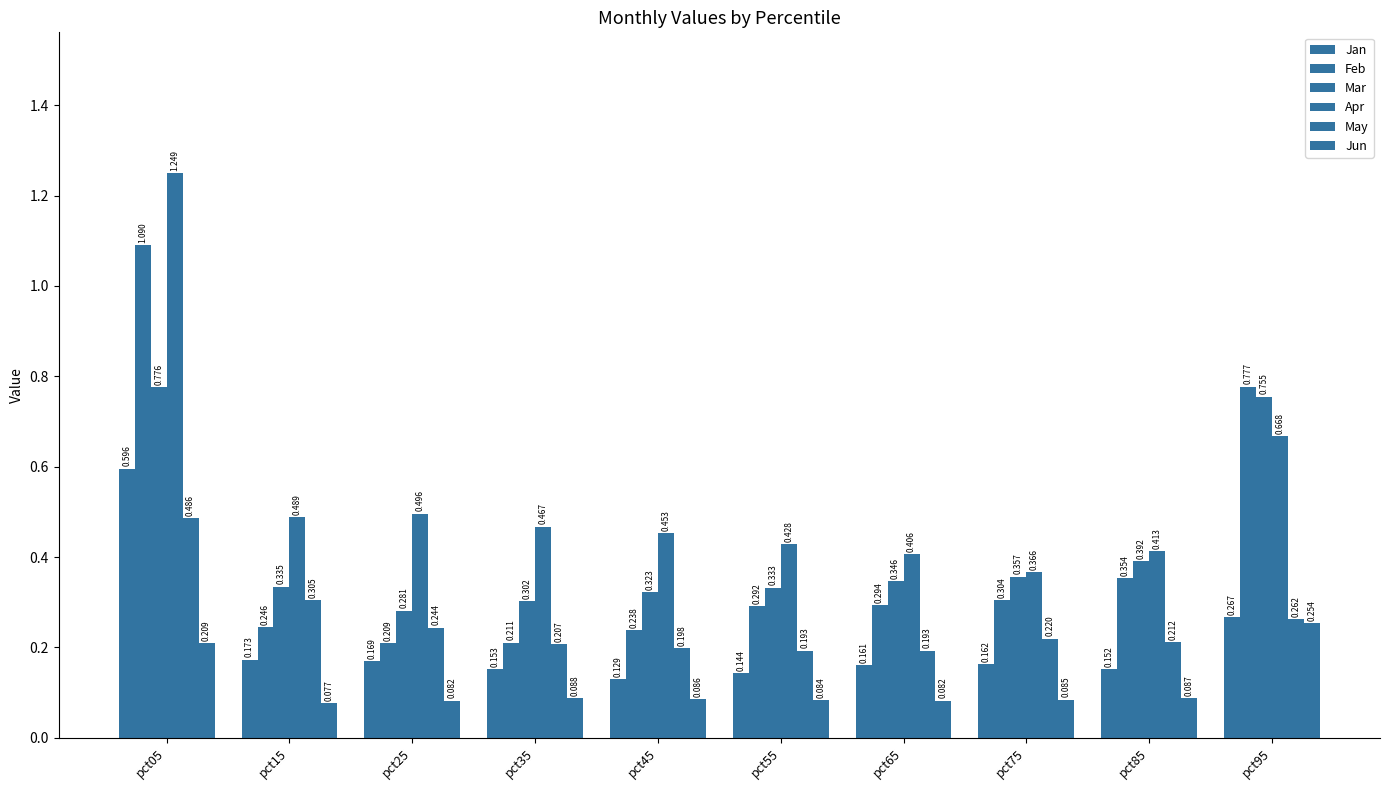

What is the difference between the maximum and minimum values in the Jan series?

0.5